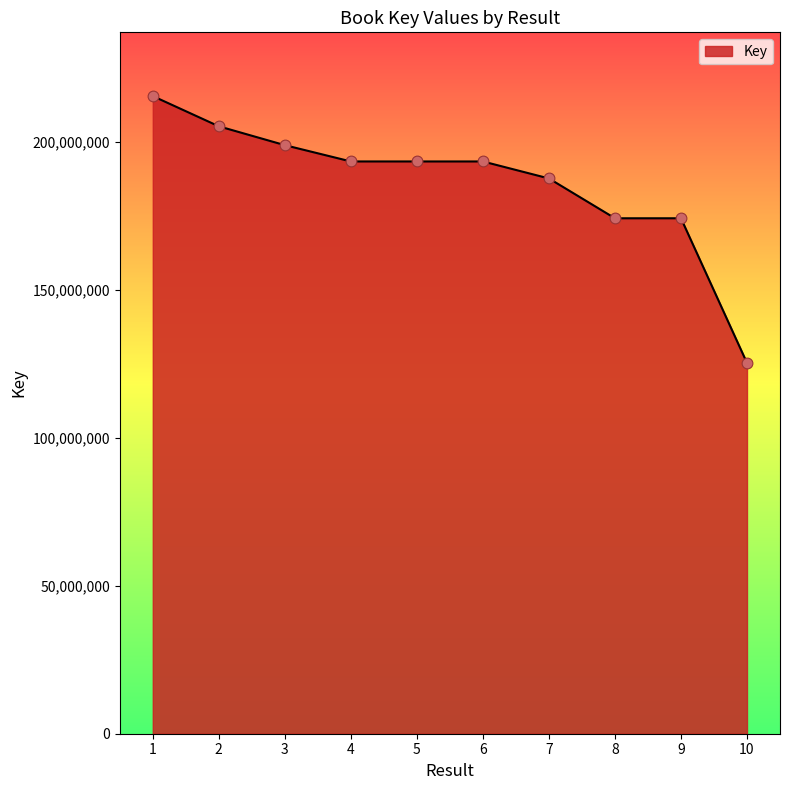

What is the ratio of the value at 1 to the value at 4?

1.1